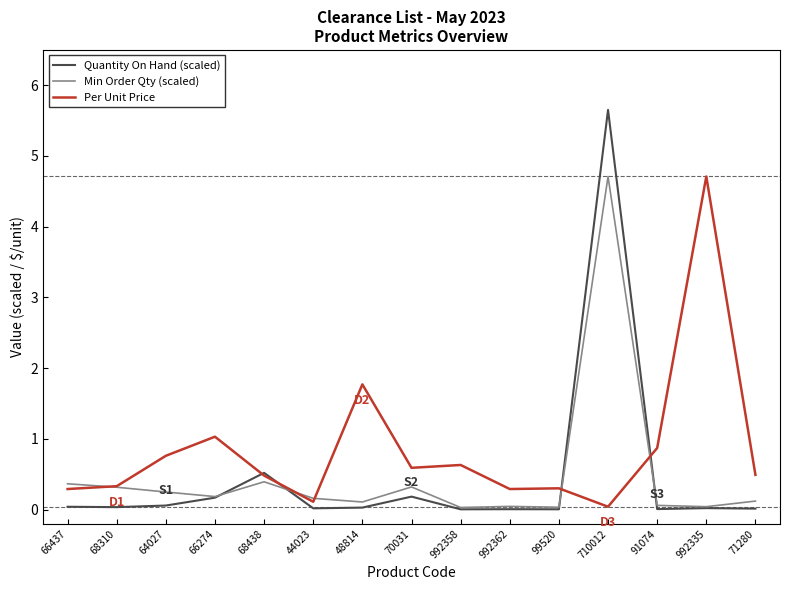

The value of Per Unit Price at 992335 is 4.7. True or false?

True